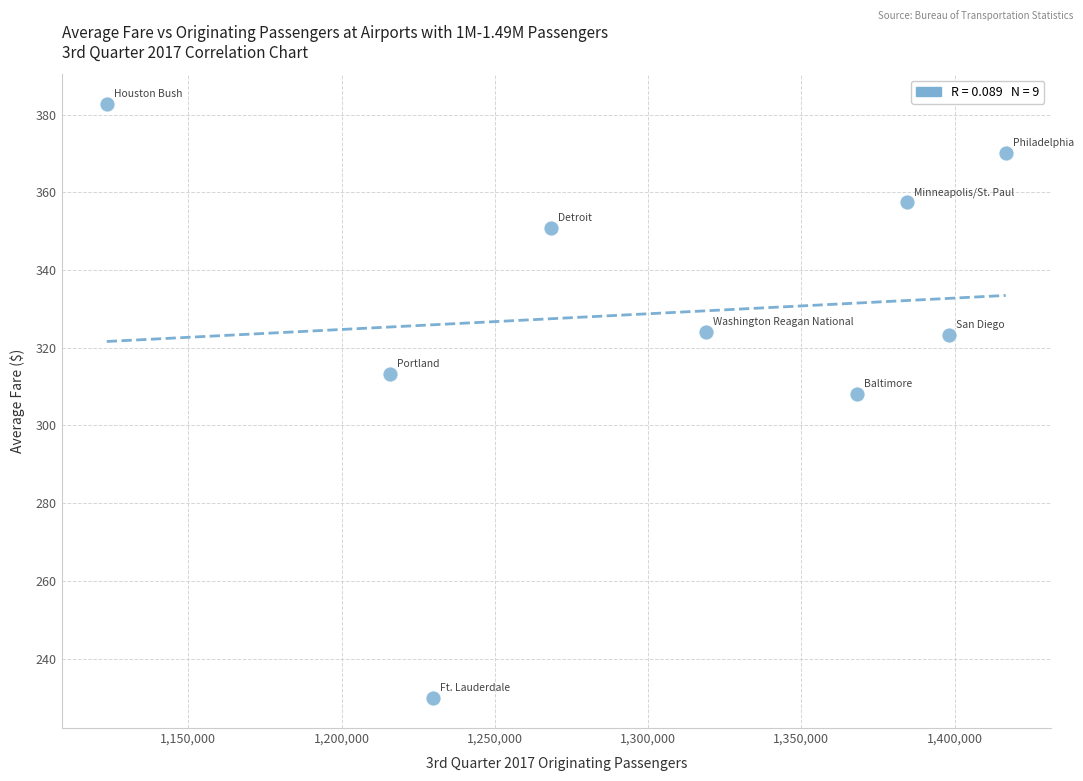

What Y value in the scatter plot is closest to 306?

308.1